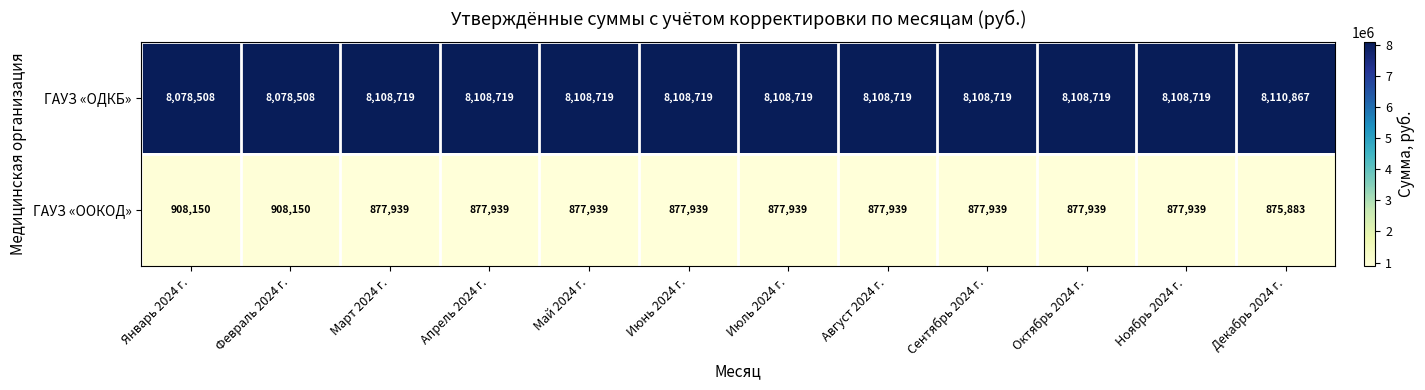

Which series has the largest total across all categories?

ГАУЗ «ОДКБ»